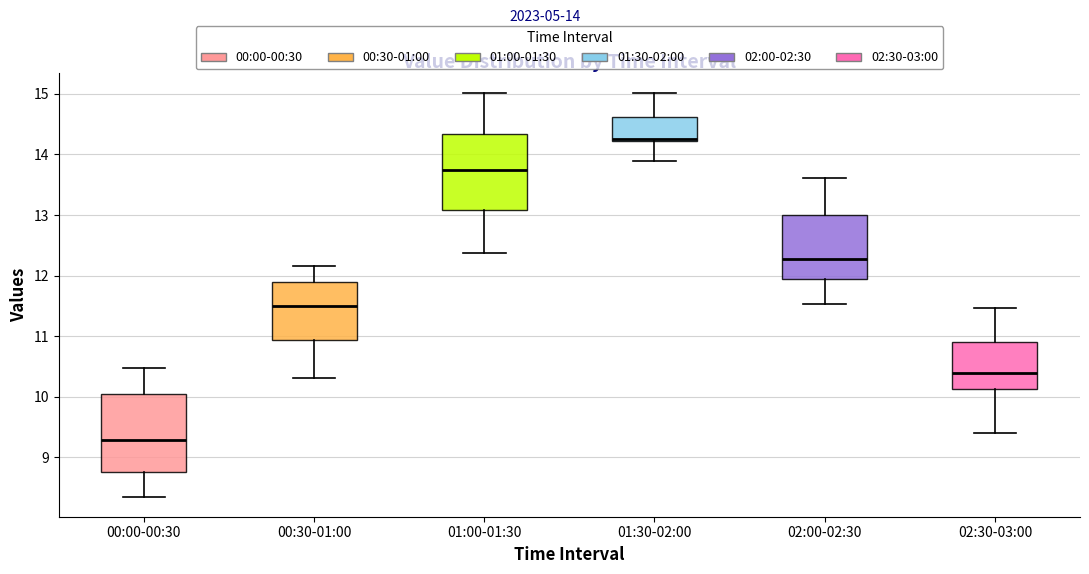

Reading left to right, transcribe this box plot: for each box, give where its median line is, the range the box spans, and where its two whiskers end, as read against the y-axis. The values are not printed on the chart, so give them approximately, as read against the axis.

00:00-00:30: median 9.3, box 8.8 to 10.0, whiskers 8.4 to 10.5
00:30-01:00: median 11.5, box 10.9 to 11.9, whiskers 10.3 to 12.2
01:00-01:30: median 13.8, box 13.1 to 14.3, whiskers 12.4 to 15.0
01:30-02:00: median 14.3, box 14.2 to 14.6, whiskers 13.9 to 15.0
02:00-02:30: median 12.3, box 11.9 to 13.0, whiskers 11.5 to 13.6
02:30-03:00: median 10.4, box 10.1 to 10.9, whiskers 9.4 to 11.5